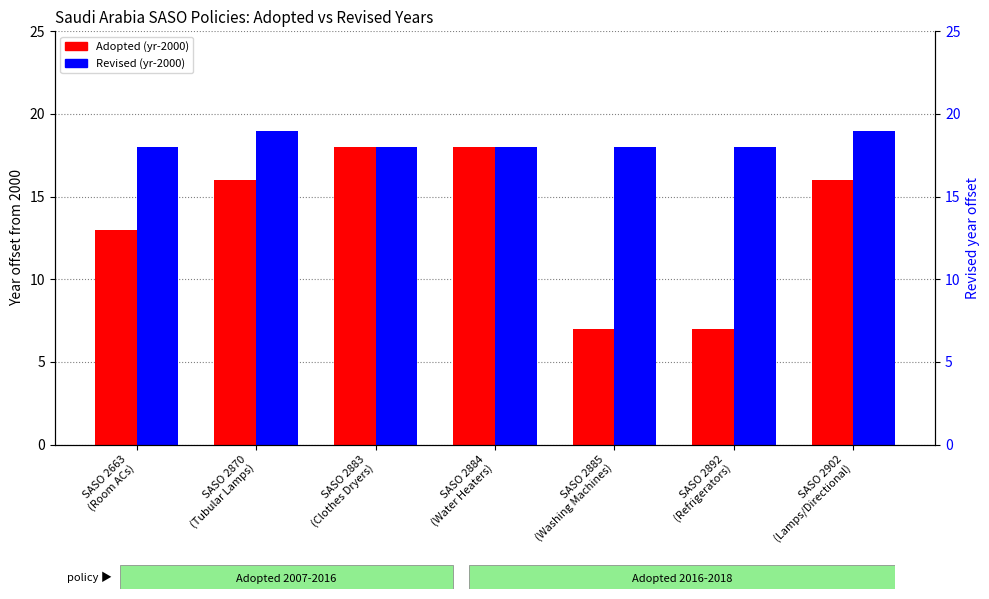

What is the highest value of the Adopted (year - 2000) series?

18